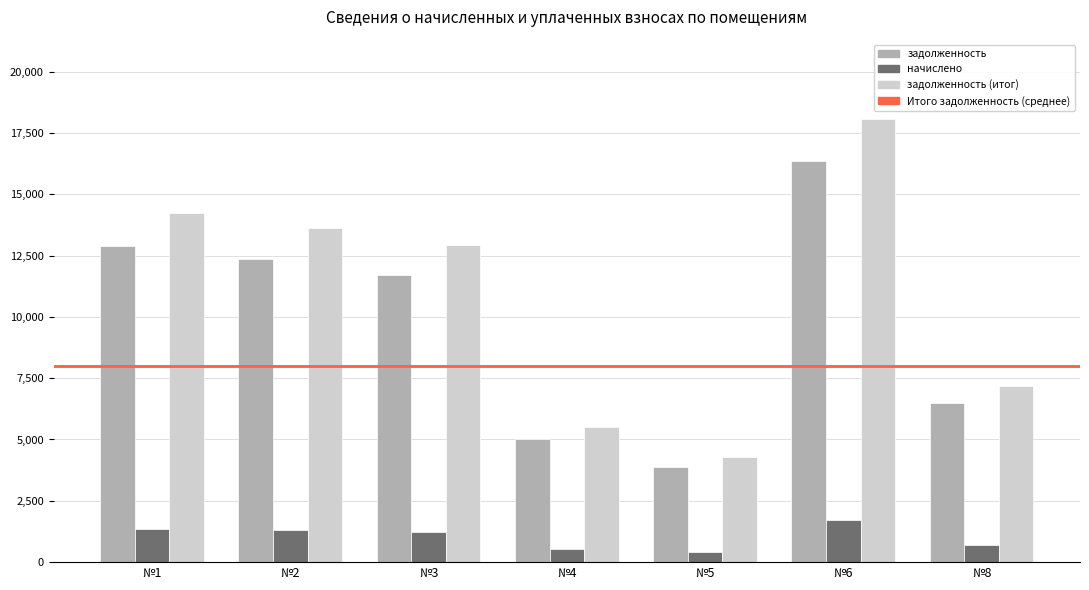

What is the difference between the задолженность values at №1 and №2?

552.2